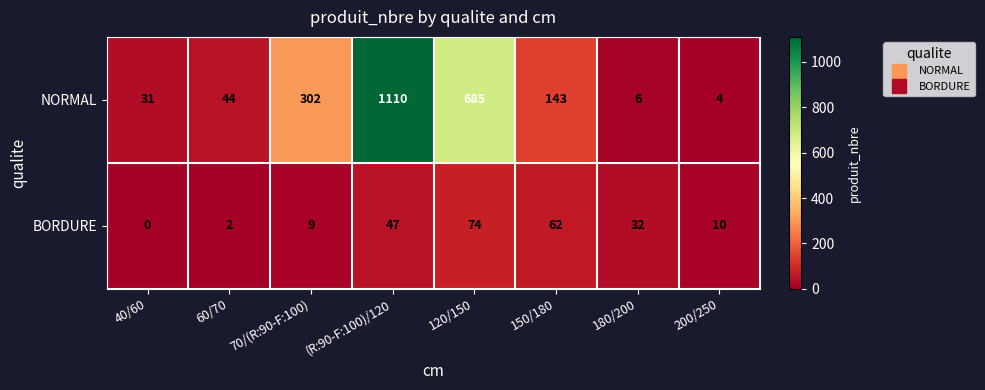

Which series changed the most between (R:90-F:100)/120 and 200/250?

NORMAL